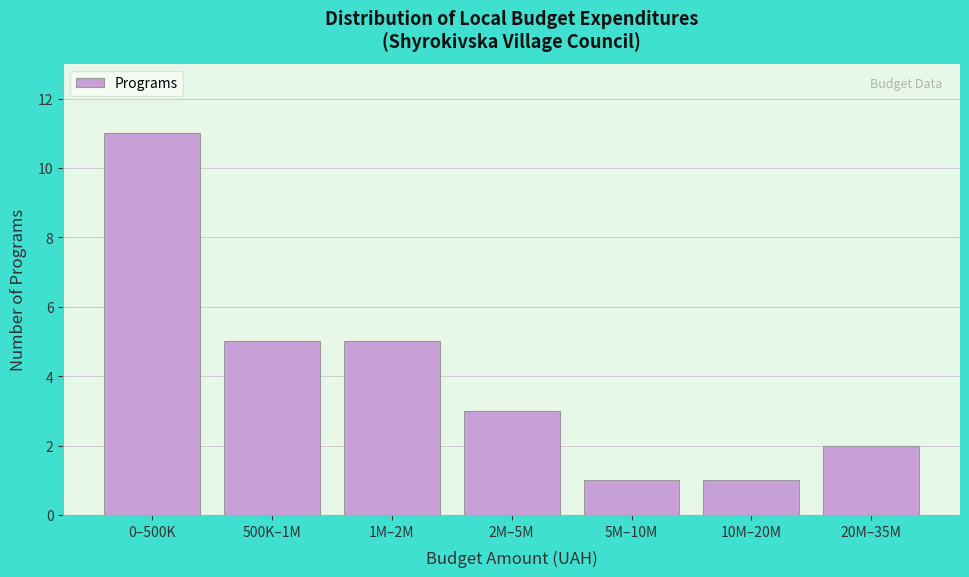

Reading left to right, what are all the values shown in this chart?

11	5	5	3	1	1	2